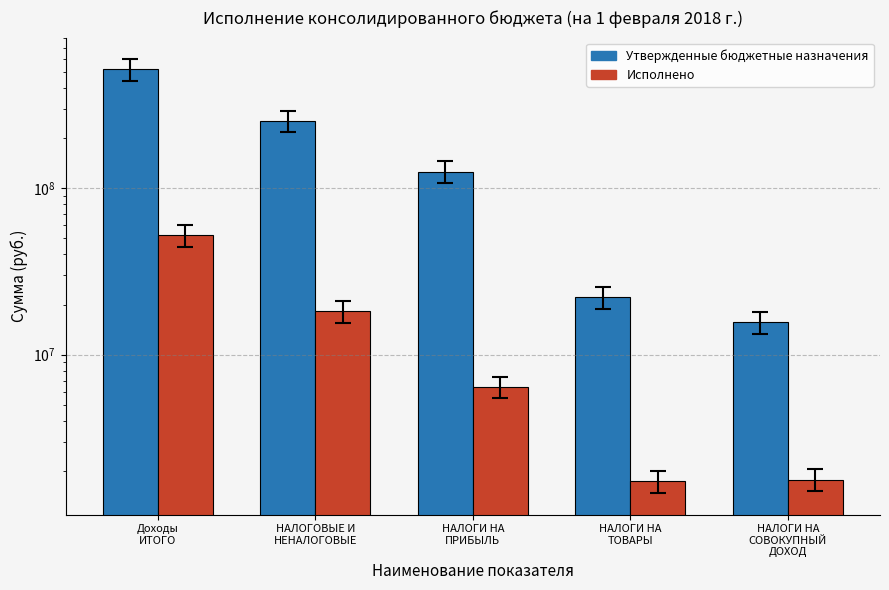

List the labels in order of Утвержденные бюджетные назначения value, largest first.

Доходы
ИТОГО, НАЛОГОВЫЕ И
НЕНАЛОГОВЫЕ, НАЛОГИ НА
ПРИБЫЛЬ, НАЛОГИ НА
ТОВАРЫ, НАЛОГИ НА
СОВОКУПНЫЙ
ДОХОД